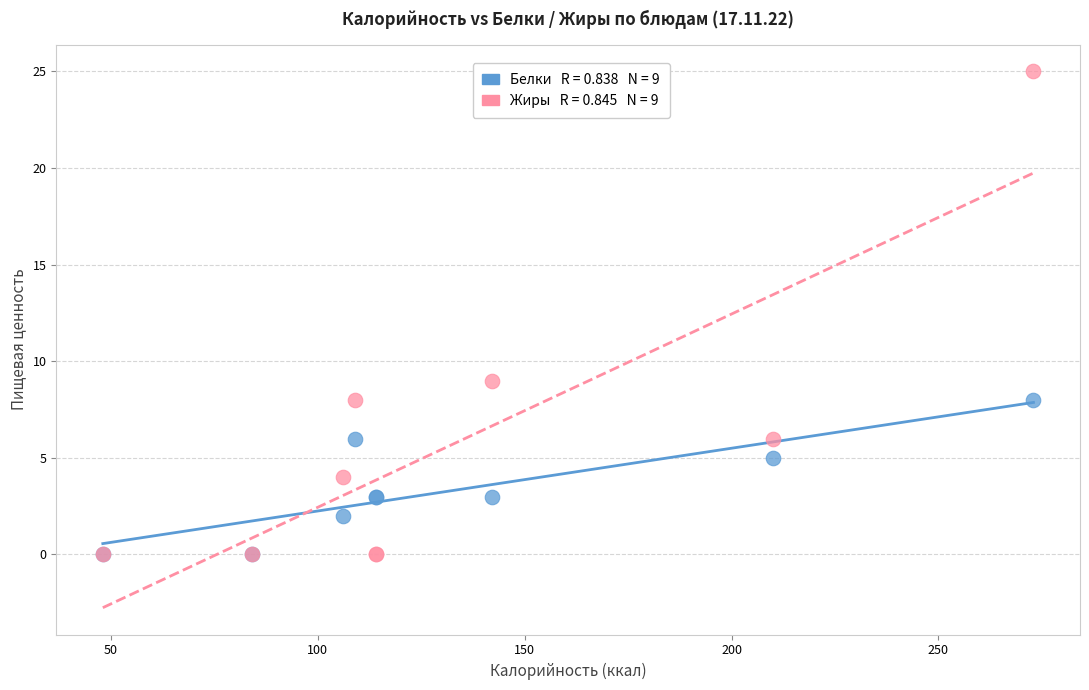

Across all series, what Y value is closest to 12?

9